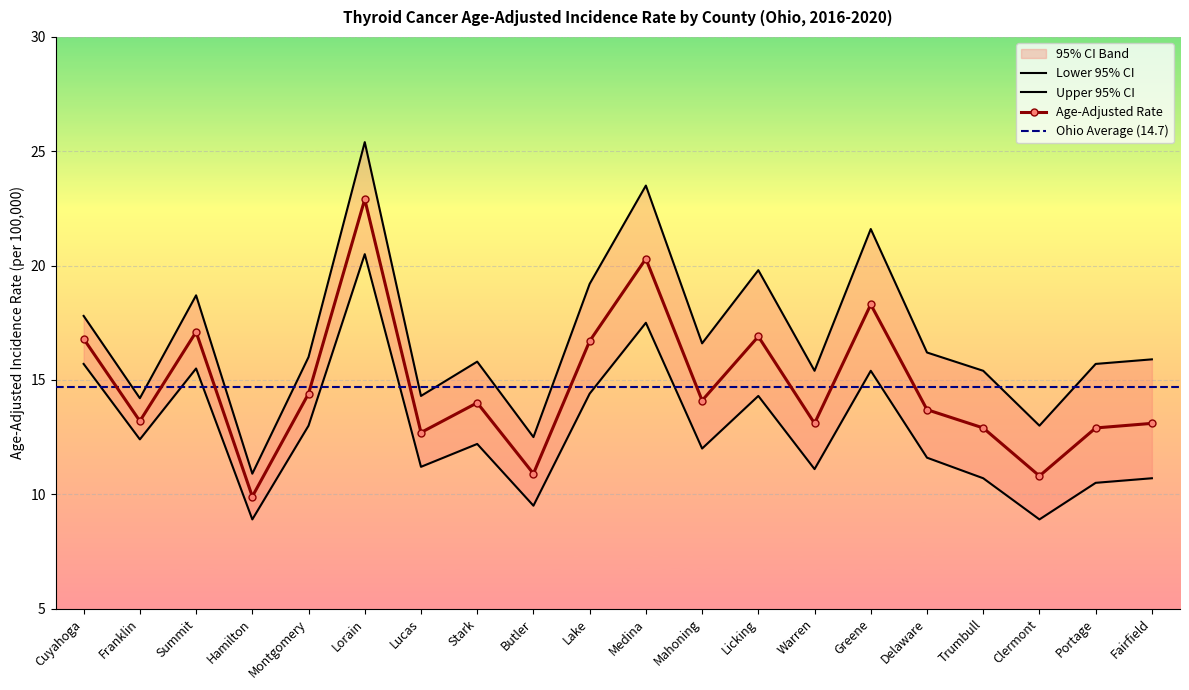

Which series has the largest total across all categories?

Upper 95% CI